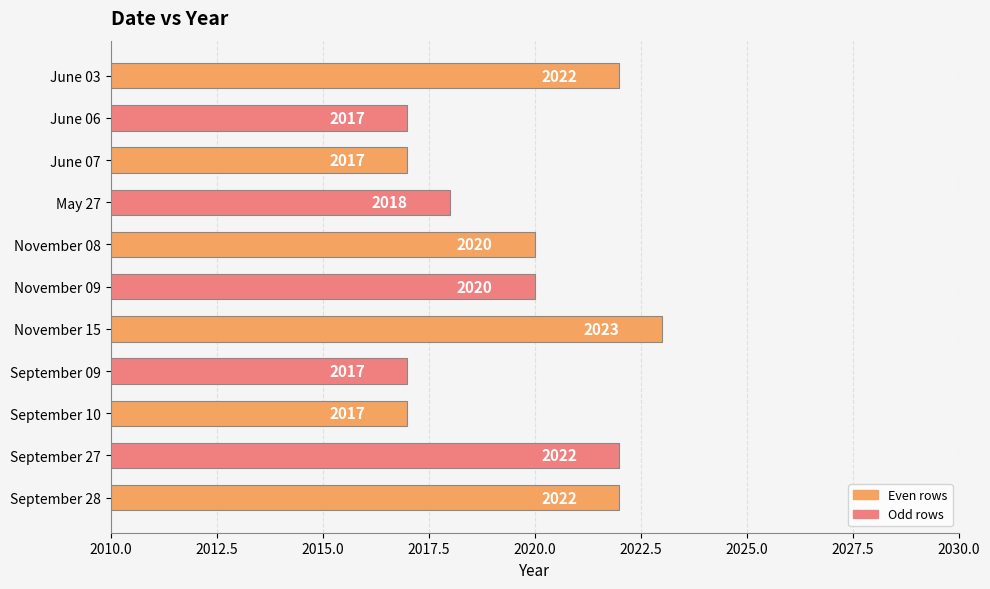

What is the minimum value shown in the chart?

2017